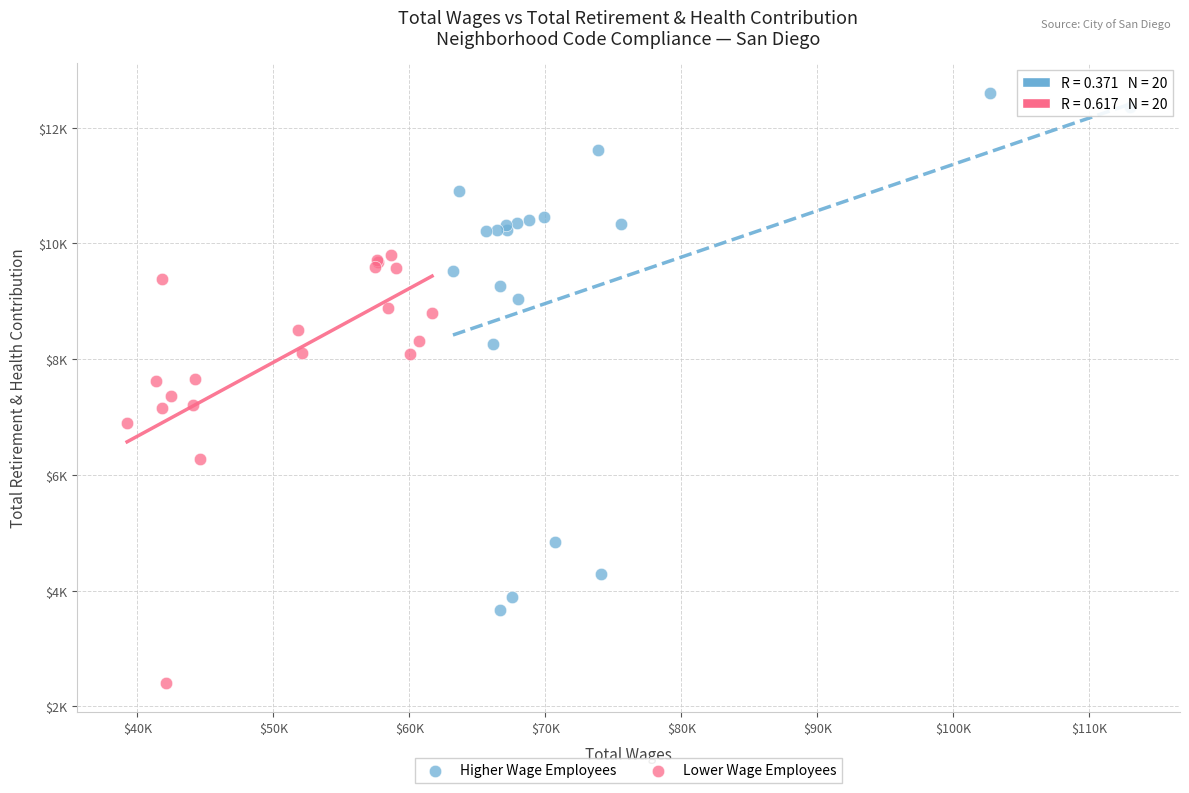

Which series reaches the minimum Y coordinate?

Lower Wage Employees